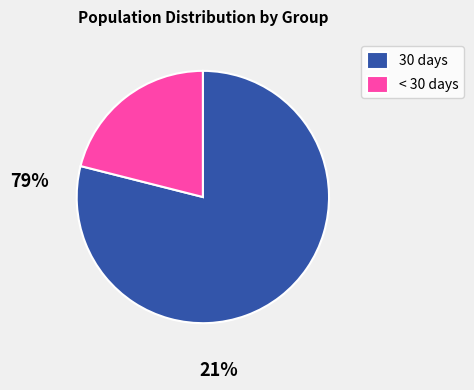

Rank the categories by value from lowest to highest.

< 30 days, 30 days